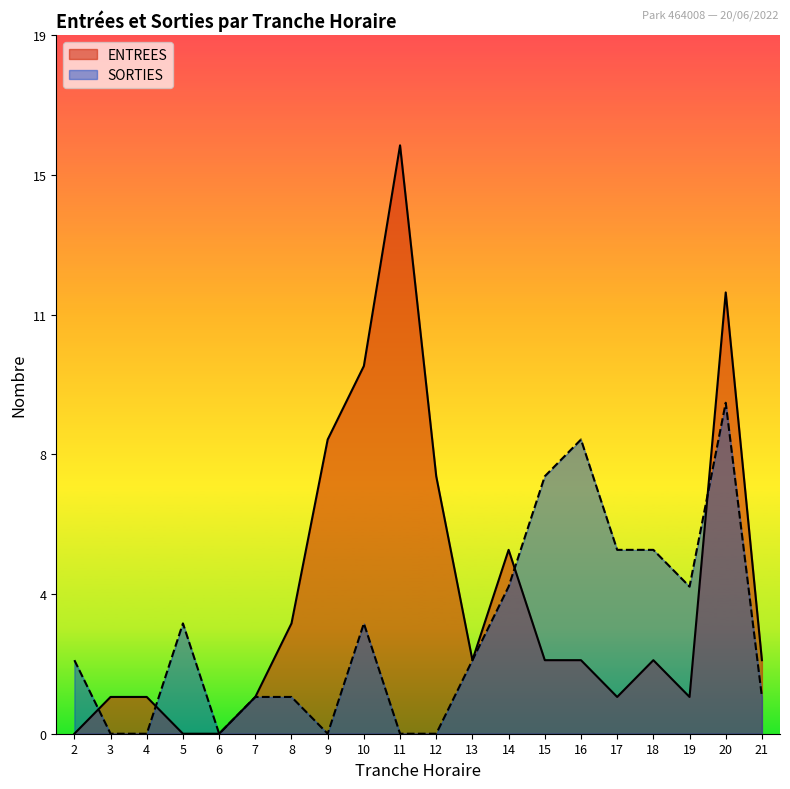

What are all the series names shown in the legend?

ENTREES, SORTIES